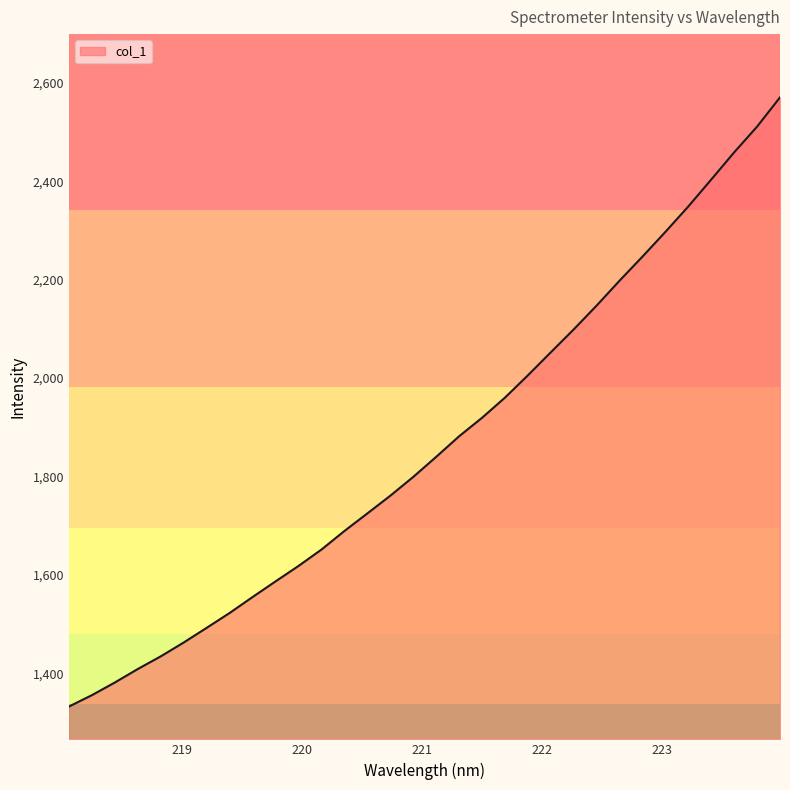

Does the chart have visible grid lines?

No